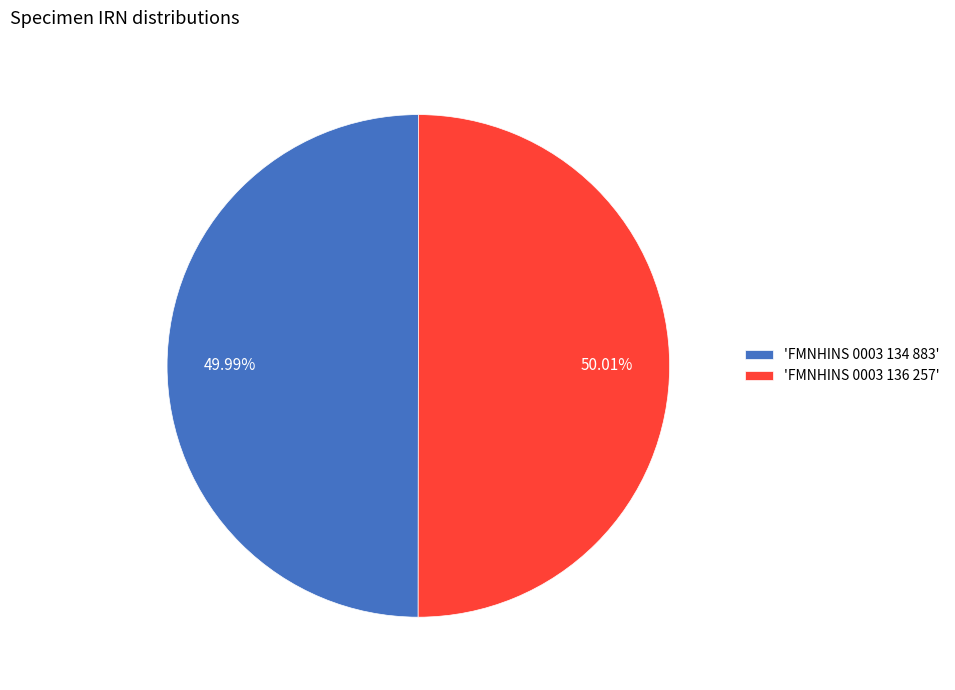

Approximately how many times larger is the value at 'FMNHINS 0003 134 883' compared to 'FMNHINS 0003 136 257'?

1.0